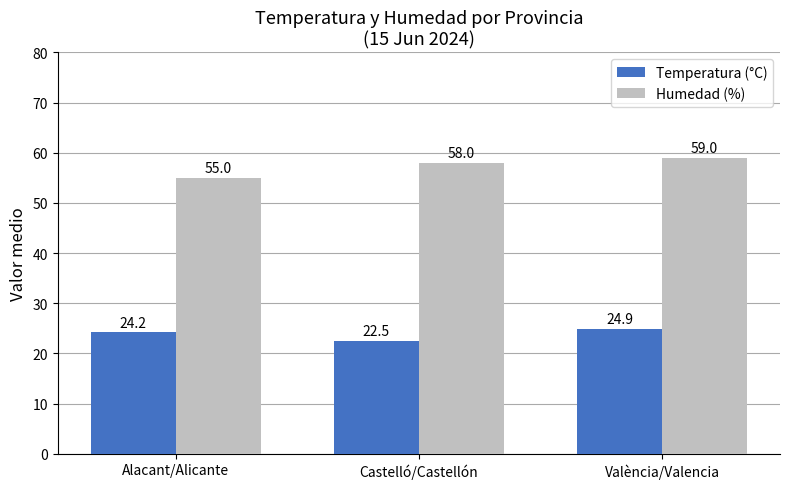

At which label does Humedad (%) reach its minimum?

Alacant/Alicante